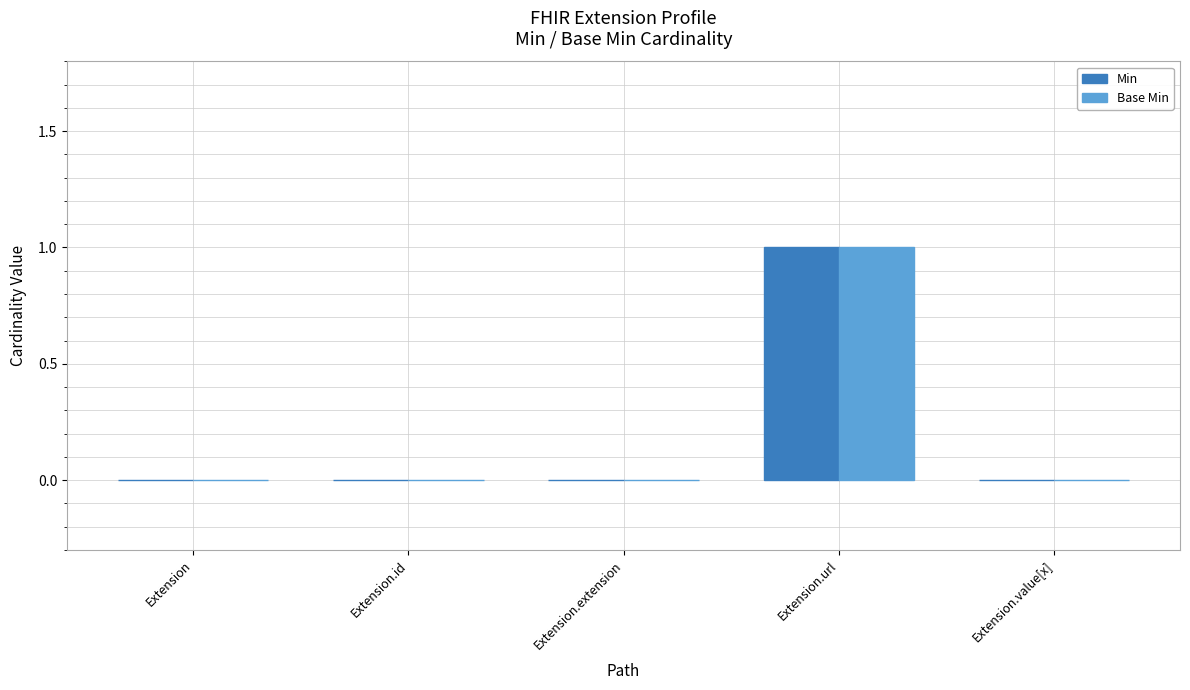

True or false: Min has a value of 0 at Extension.id.

True